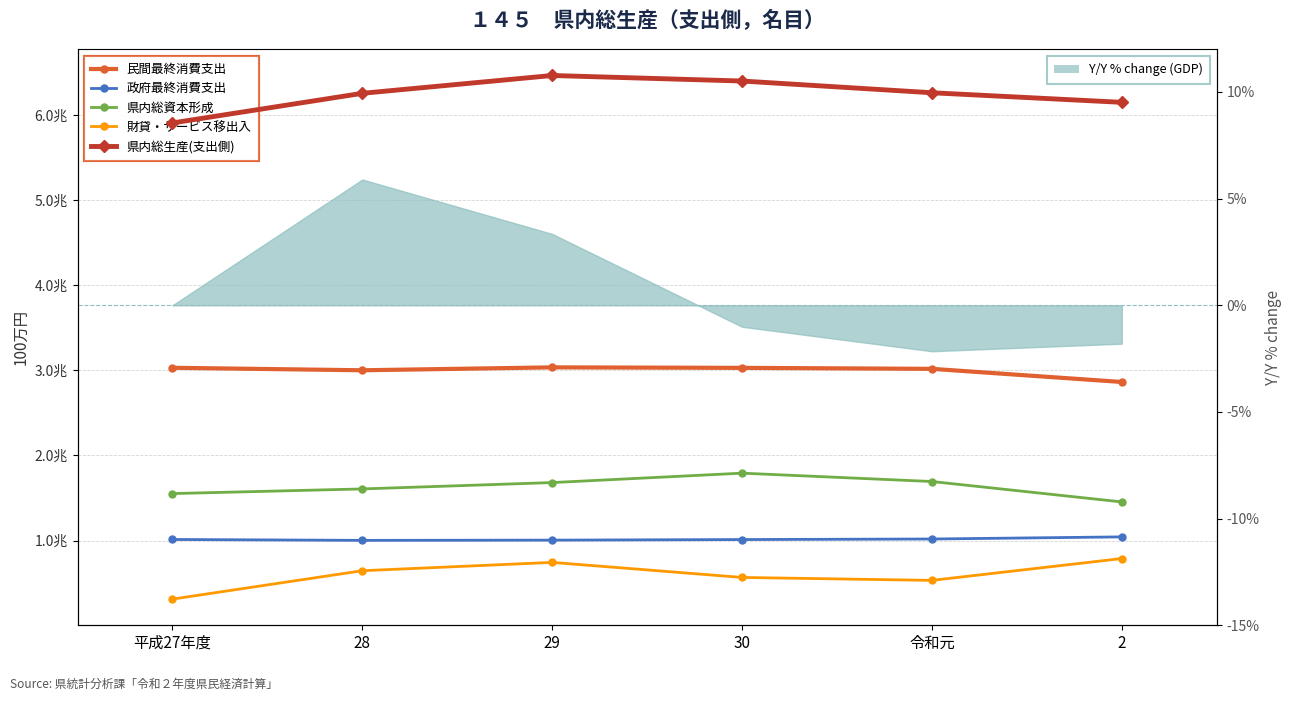

True or false: 県内総資本形成 and 政府最終消費支出 cross at least once.

False